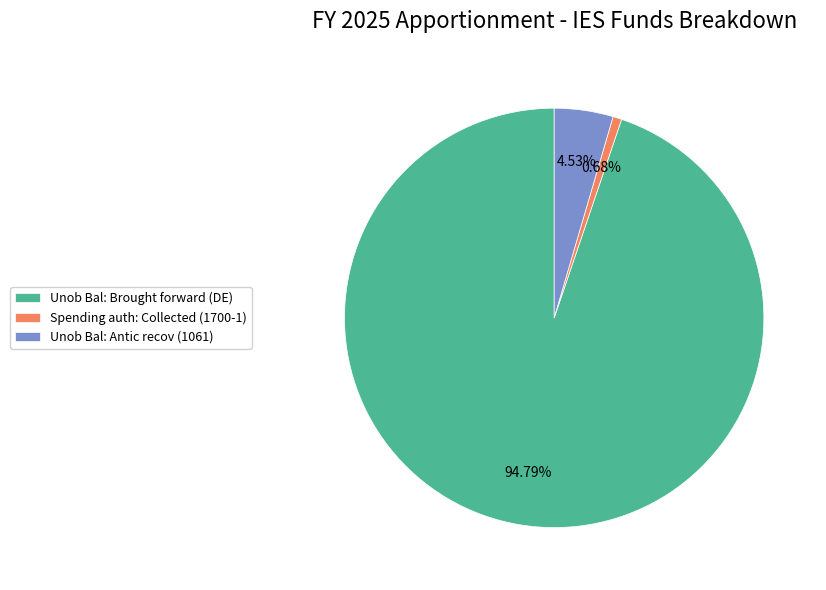

Does any single category account for the majority?

Yes